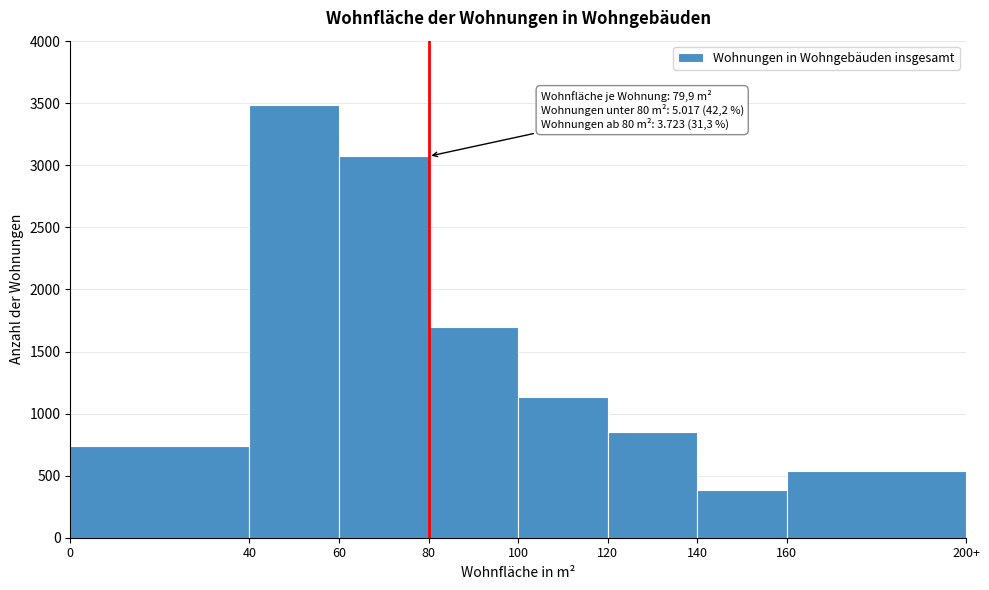

Reading left to right, list all the values displayed in this chart.

735	3482	3073	1694	1137	850	384	534